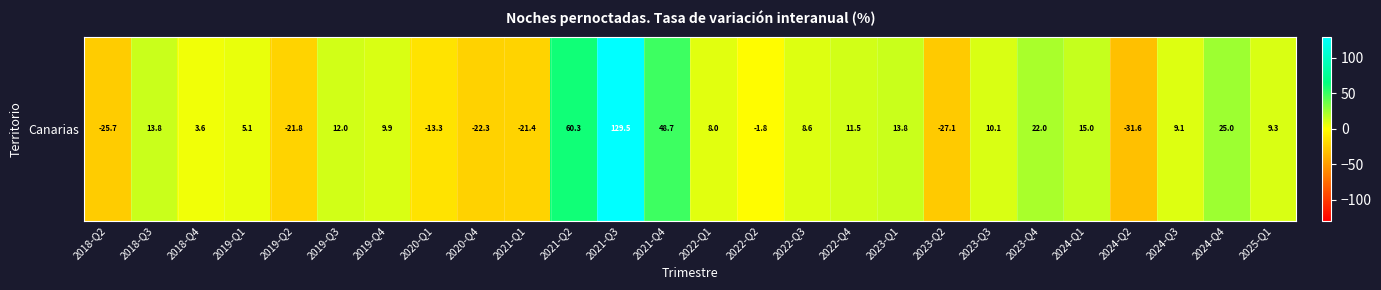

Reading left to right, transcribe all the data shown in this chart.

2018-Q2=-25.7	2018-Q3=13.8	2018-Q4=3.6	2019-Q1=5.1	2019-Q2=-21.8	2019-Q3=12.0	2019-Q4=9.9	2020-Q1=-13.3	2020-Q4=-22.3	2021-Q1=-21.4	2021-Q2=60.3	2021-Q3=129.5	2021-Q4=48.7	2022-Q1=8.0	2022-Q2=-1.8	2022-Q3=8.6	2022-Q4=11.5	2023-Q1=13.8	2023-Q2=-27.1	2023-Q3=10.1	2023-Q4=22.0	2024-Q1=15.0	2024-Q2=-31.6	2024-Q3=9.1	2024-Q4=25.0	2025-Q1=9.3